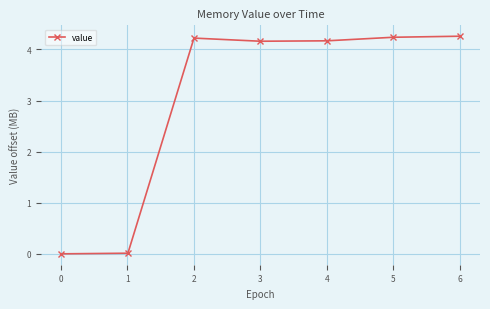

How many values exceed 4?

5